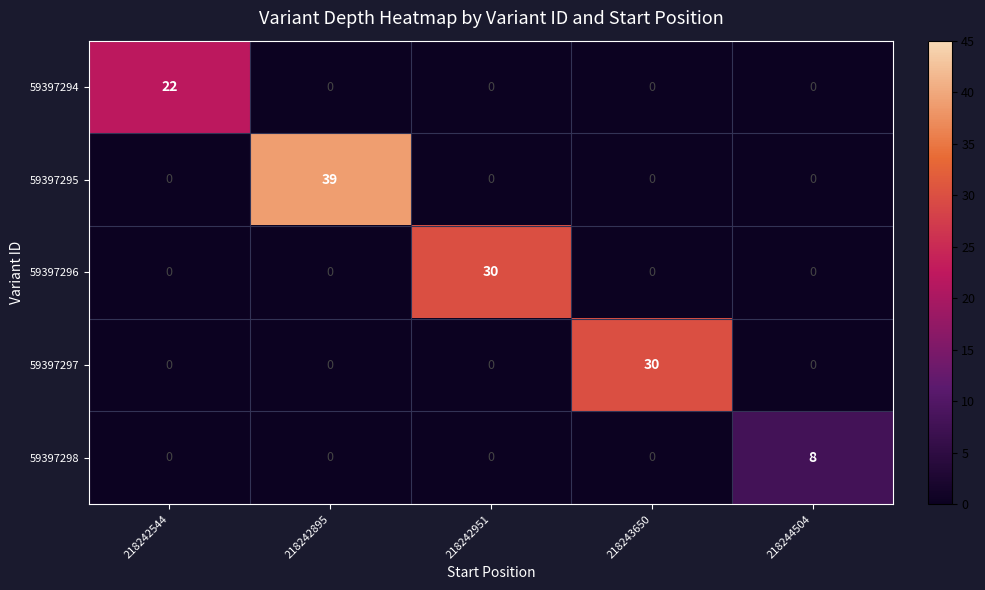

True or false: 59397297 has a value of 45 at 218243650.

False